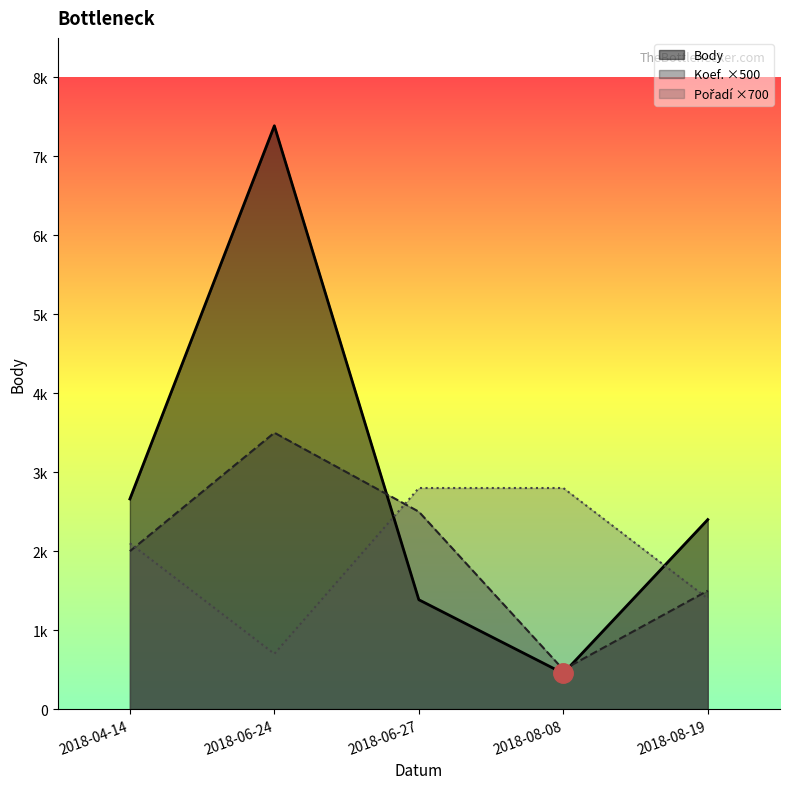

Which series has the largest range (max minus min)?

Body